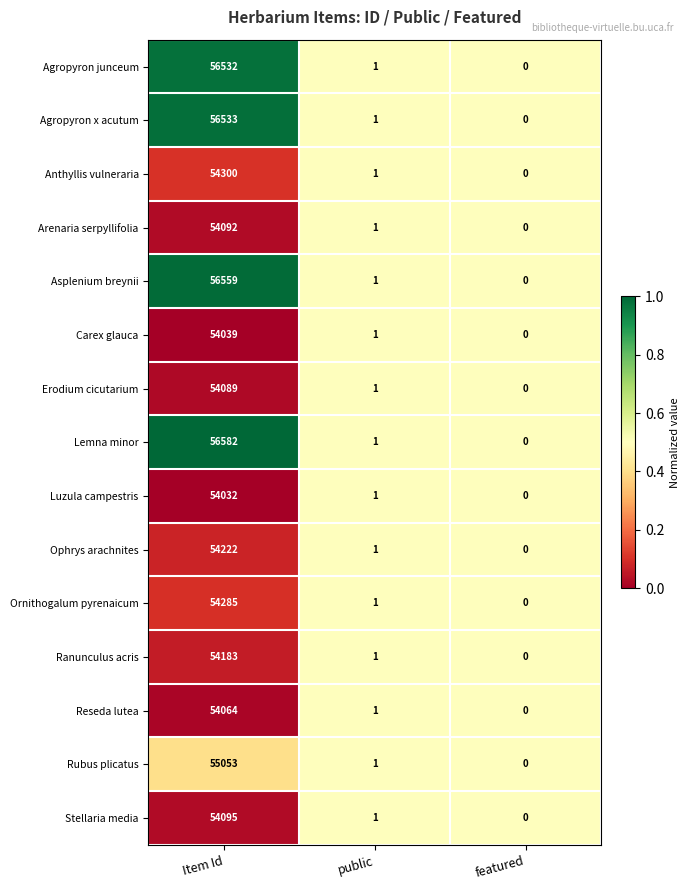

At which category does the chart reach its minimum across all series?

featured